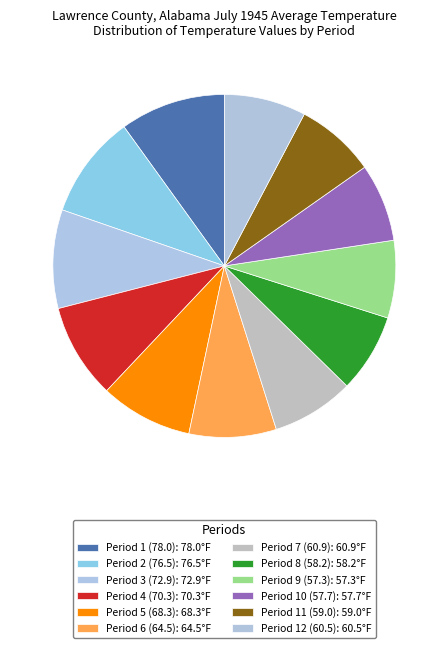

Count the number of slices in the pie.

12